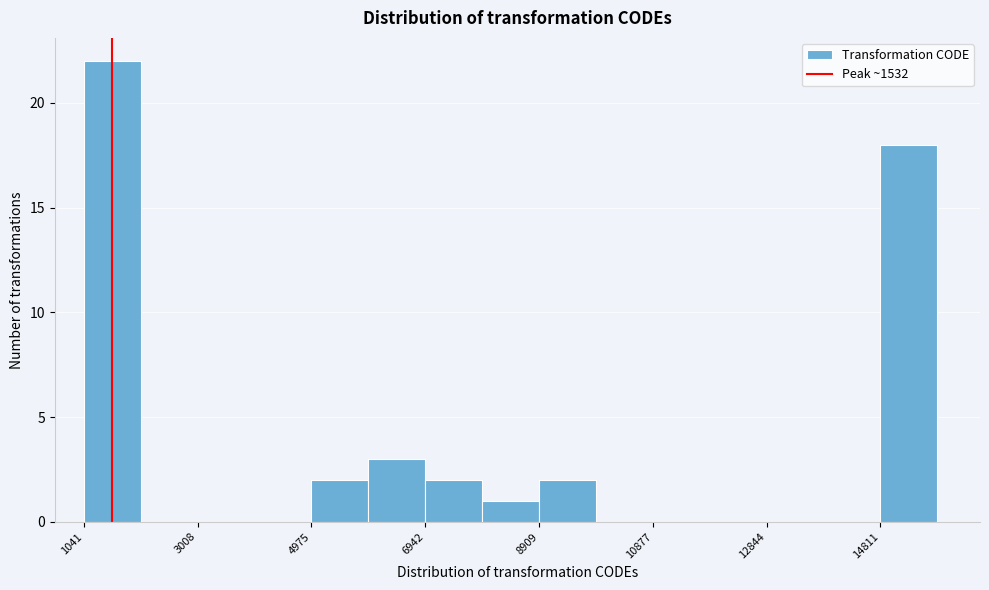

Over which range of the x-axis is the bar tallest?

1000 to 2000